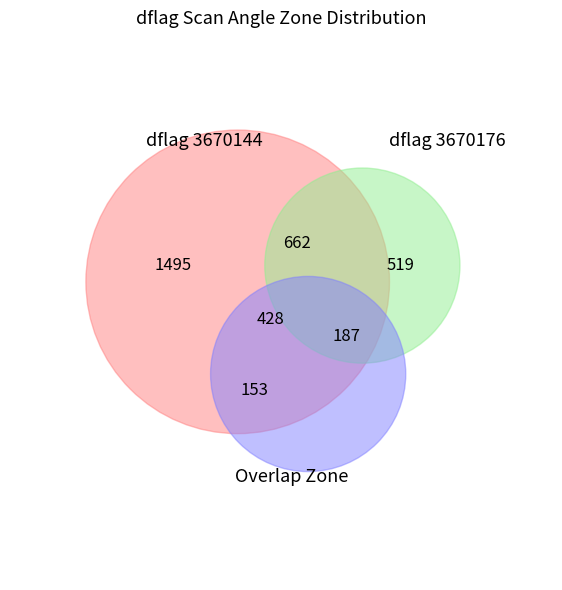

The 3670176 slice represents 50% of the pie. True or false?

True